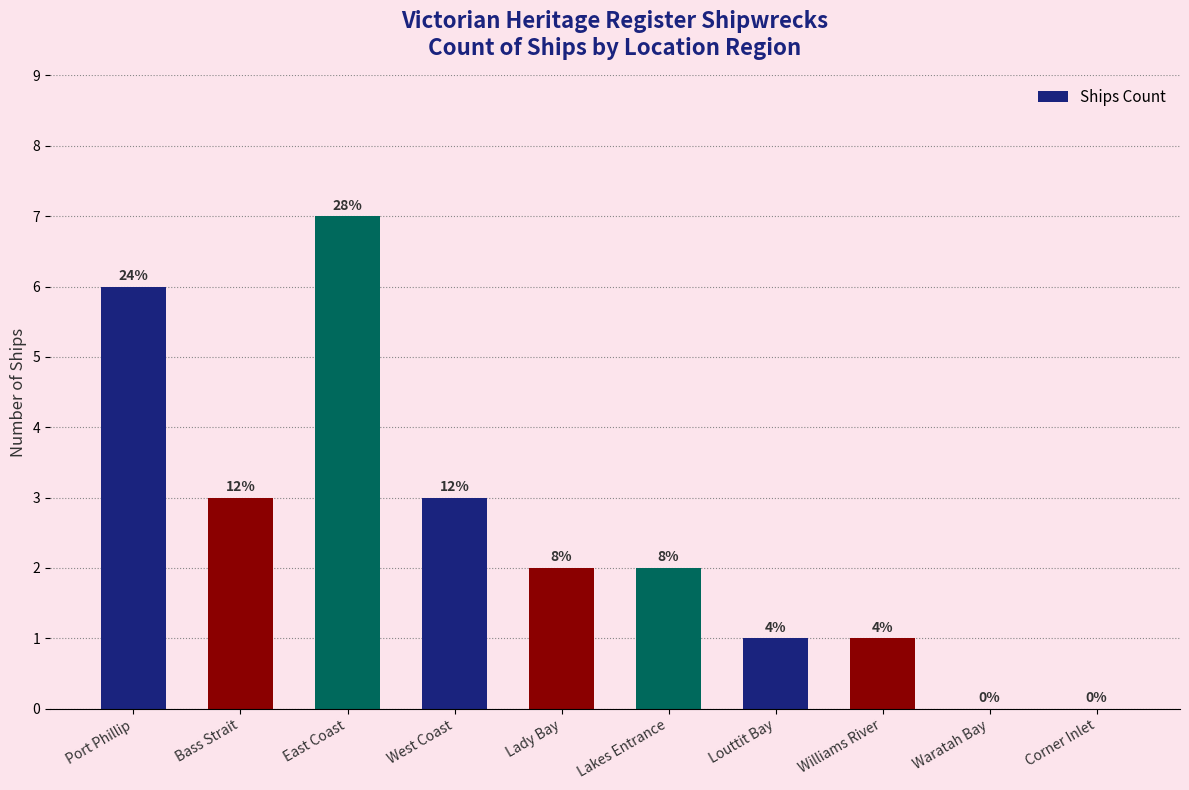

Reading left to right, list all the values displayed in this chart.

Port Phillip=6	Bass Strait=3	East Coast=7	West Coast=3	Lady Bay=2	Lakes Entrance=2	Louttit Bay=1	Williams River=1	Waratah Bay=0	Corner Inlet=0